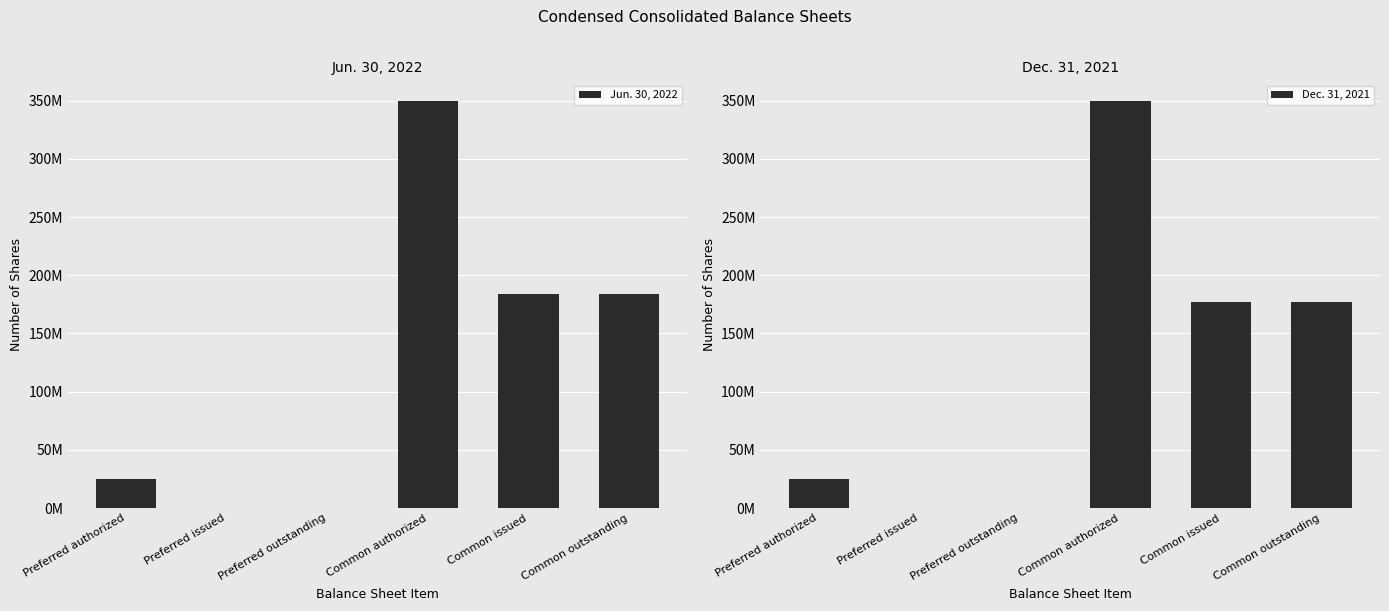

At how many categories does at least one series exceed 83867891?

3